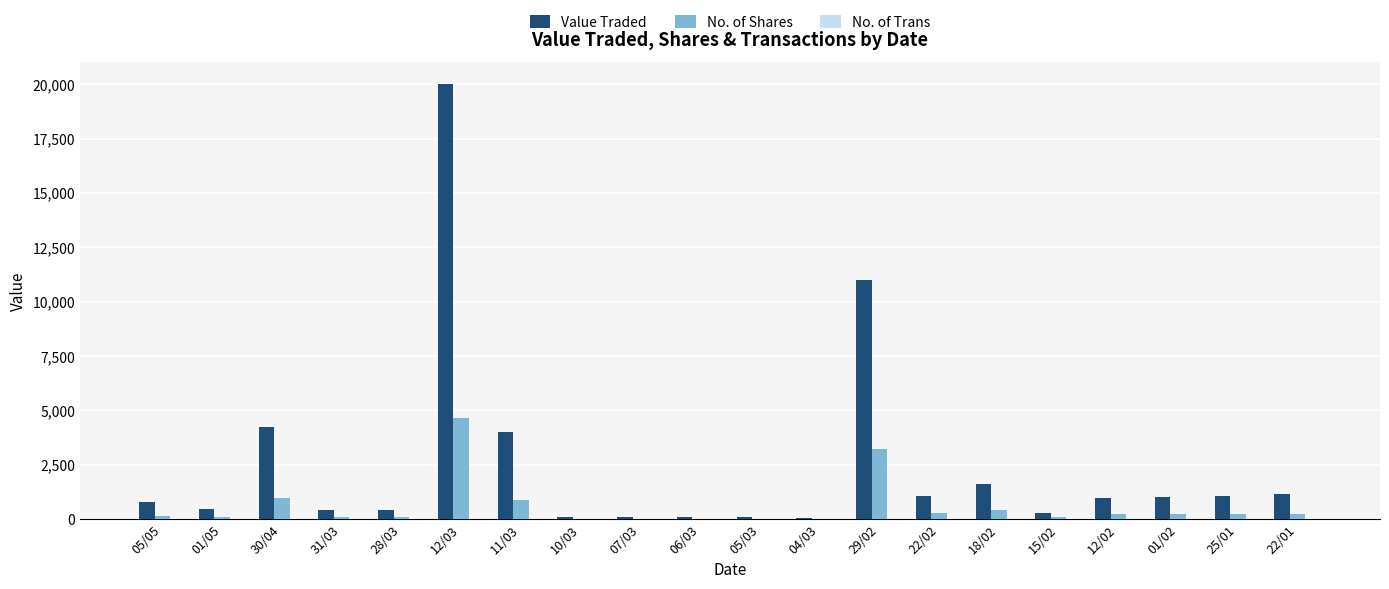

What is the total value across all series at 11/03?

4897